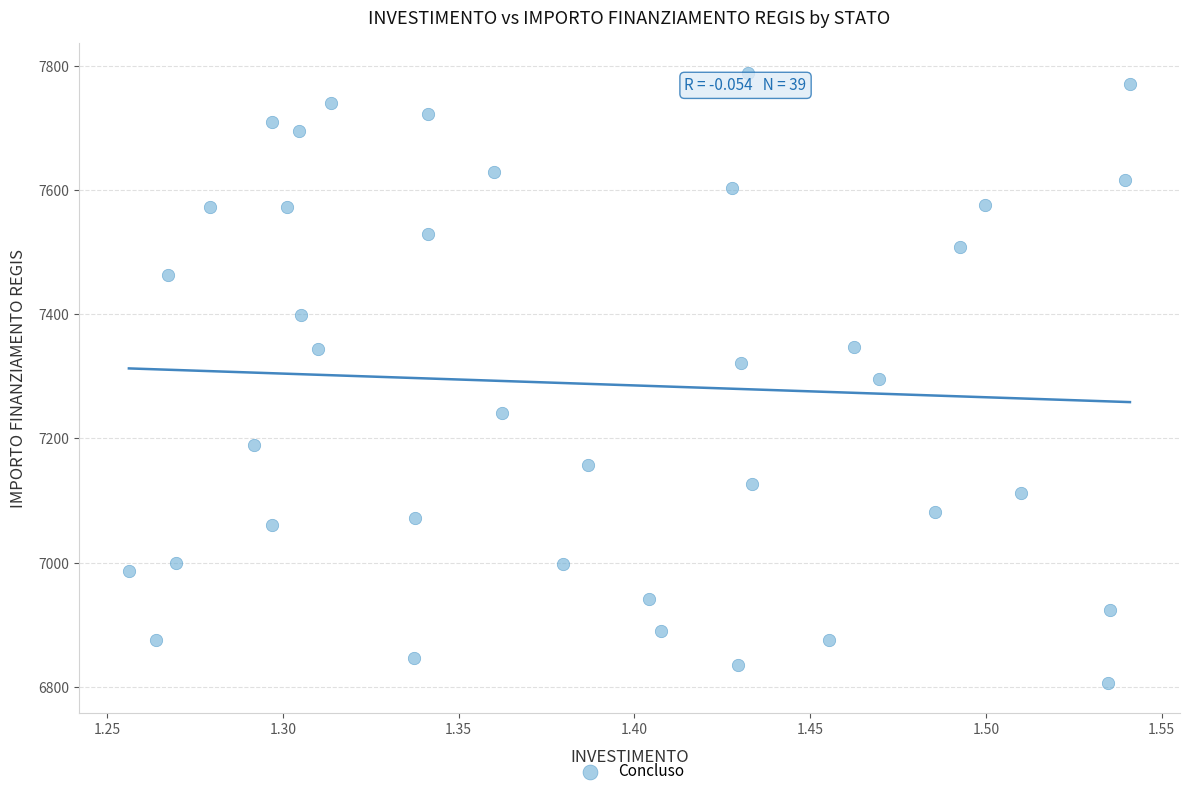

What is the range of Y values (max minus min)?

981.4